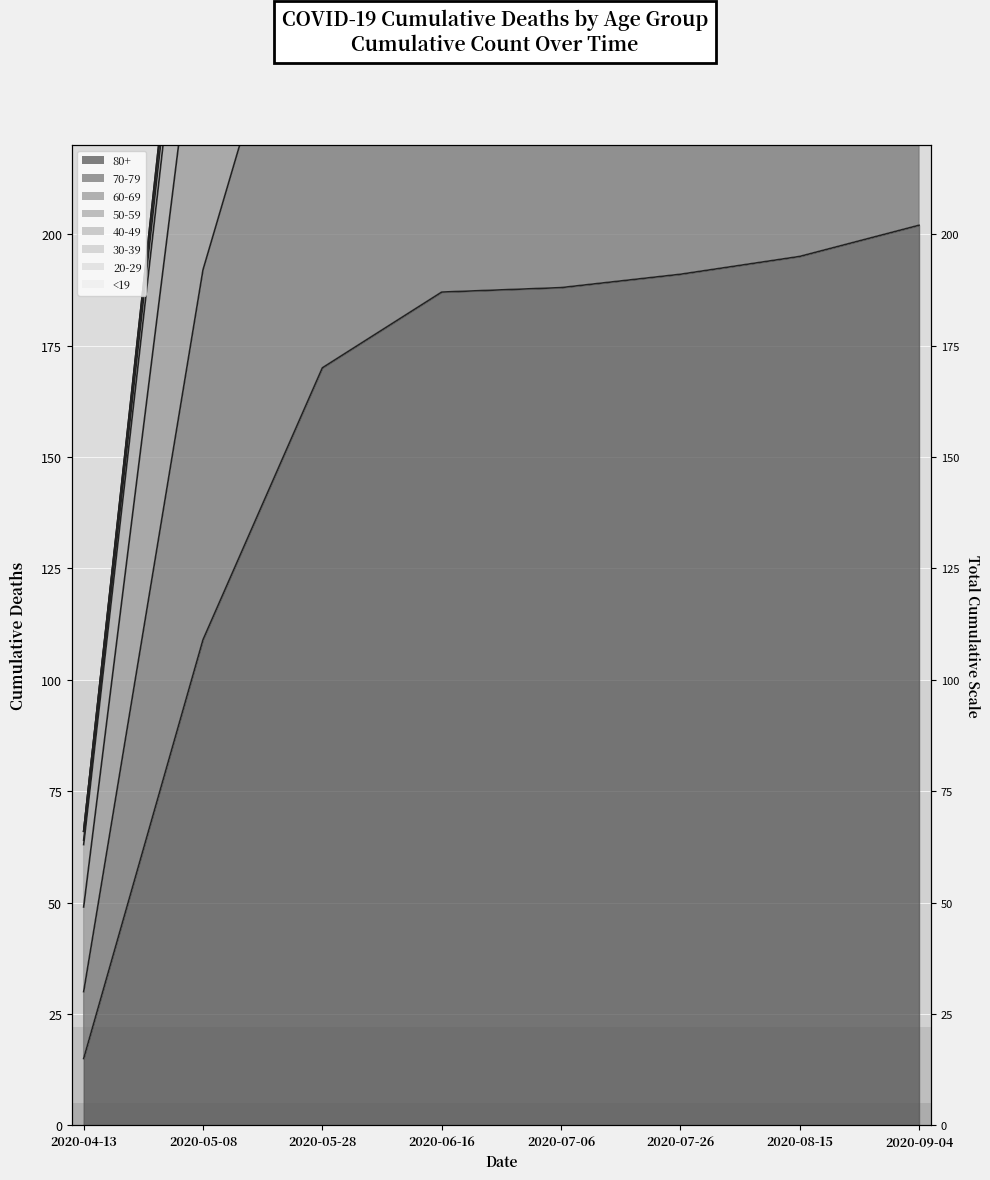

What is the value of the 80+ point at the 3rd from the left?

170